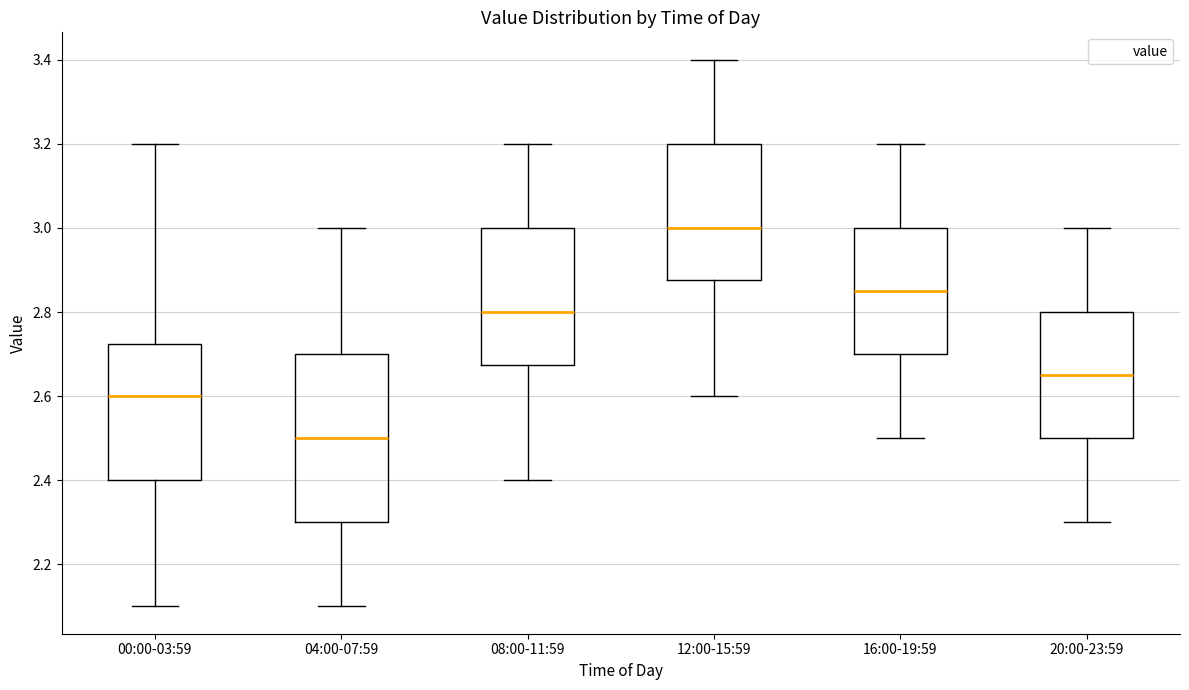

Reading left to right, transcribe this box plot: for each box, give where its median line is, the range the box spans, and where its two whiskers end, as read against the y-axis. The values are not printed on the chart, so give them approximately, as read against the axis.

00:00-03:59: median 2.60, box 2.40 to 2.72, whiskers 2.10 to 3.20
04:00-07:59: median 2.50, box 2.30 to 2.70, whiskers 2.10 to 3.00
08:00-11:59: median 2.80, box 2.68 to 3.00, whiskers 2.40 to 3.20
12:00-15:59: median 3.00, box 2.88 to 3.20, whiskers 2.60 to 3.40
16:00-19:59: median 2.86, box 2.70 to 3.00, whiskers 2.50 to 3.20
20:00-23:59: median 2.66, box 2.50 to 2.80, whiskers 2.30 to 3.00